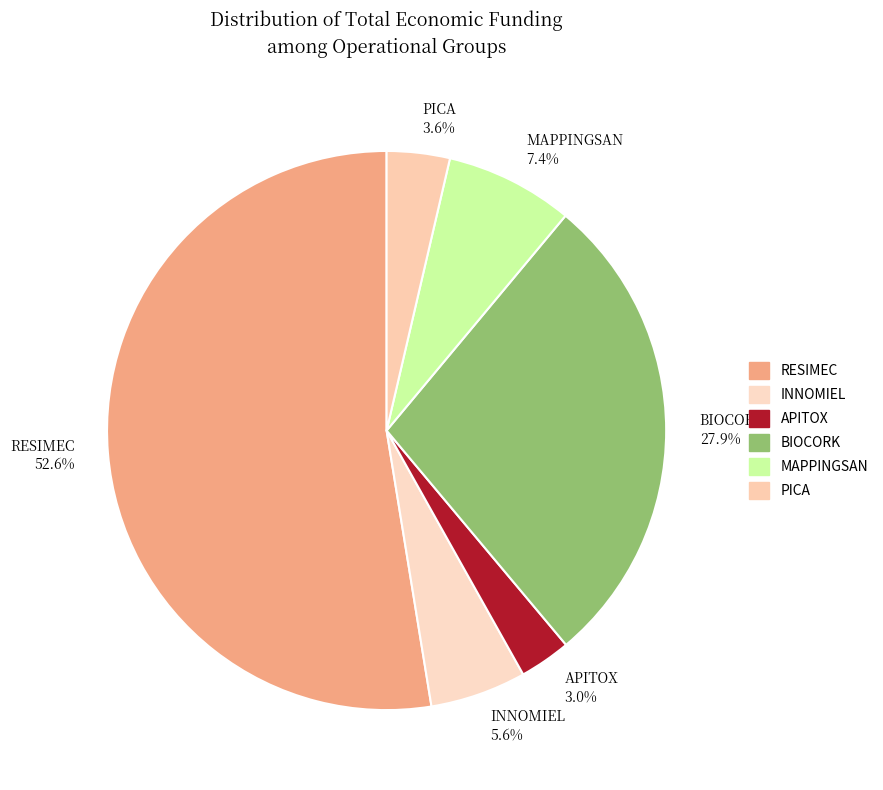

To the nearest percent, what portion does MAPPINGSAN represent?

7%